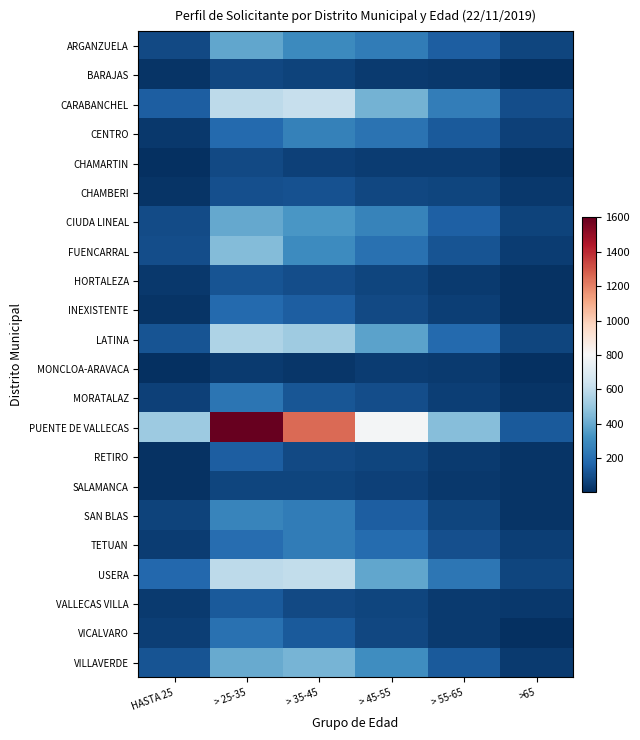

Reading left to right, what are all the values shown in this chart?

ARGANZUELA: HASTA 25=83	> 25-35=390	> 35-45=296	> 45-55=246	> 55-65=147	>65=71
BARAJAS: HASTA 25=20	> 25-35=80	> 35-45=66	> 45-55=38	> 55-65=34	>65=6
CARABANCHEL: HASTA 25=148	> 25-35=593	> 35-45=619	> 45-55=424	> 55-65=249	>65=97
CENTRO: HASTA 25=37	> 25-35=182	> 35-45=265	> 45-55=216	> 55-65=132	>65=56
CHAMARTIN: HASTA 25=12	> 25-35=83	> 35-45=62	> 45-55=44	> 55-65=44	>65=16
CHAMBERI: HASTA 25=19	> 25-35=103	> 35-45=106	> 45-55=76	> 55-65=73	>65=31
CIUDA LINEAL: HASTA 25=87	> 25-35=398	> 35-45=341	> 45-55=270	> 55-65=155	>65=68
FUENCARRAL: HASTA 25=96	> 25-35=458	> 35-45=303	> 45-55=206	> 55-65=113	>65=49
HORTALEZA: HASTA 25=31	> 25-35=114	> 35-45=97	> 45-55=71	> 55-65=39	>65=13
INEXISTENTE: HASTA 25=20	> 25-35=184	> 35-45=147	> 45-55=81	> 55-65=53	>65=14
LATINA: HASTA 25=116	> 25-35=558	> 35-45=517	> 45-55=379	> 55-65=184	>65=74
MONCLOA-ARAVACA: HASTA 25=11	> 25-35=40	> 35-45=30	> 45-55=44	> 55-65=40	>65=7
MORATALAZ: HASTA 25=61	> 25-35=222	> 35-45=124	> 45-55=98	> 55-65=54	>65=20
PUENTE DE VALLECAS: HASTA 25=512	> 25-35=1600	> 35-45=1255	> 45-55=788	> 55-65=461	>65=136
RETIRO: HASTA 25=17	> 25-35=146	> 35-45=84	> 45-55=74	> 55-65=38	>65=19
SALAMANCA: HASTA 25=13	> 25-35=74	> 35-45=73	> 45-55=56	> 55-65=37	>65=20
SAN BLAS: HASTA 25=68	> 25-35=276	> 35-45=243	> 45-55=146	> 55-65=70	>65=24
TETUAN: HASTA 25=44	> 25-35=197	> 35-45=248	> 45-55=187	> 55-65=101	>65=50
USERA: HASTA 25=179	> 25-35=596	> 35-45=605	> 45-55=388	> 55-65=226	>65=70
VALLECAS VILLA: HASTA 25=42	> 25-35=136	> 35-45=81	> 45-55=72	> 55-65=39	>65=33
VICALVARO: HASTA 25=53	> 25-35=207	> 35-45=133	> 45-55=77	> 55-65=38	>65=12
VILLAVERDE: HASTA 25=118	> 25-35=401	> 35-45=431	> 45-55=310	> 55-65=134	>65=40